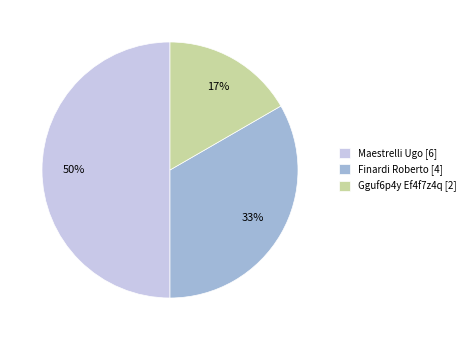

To the nearest percent, what is the difference between the Maestrelli Ugo [6] and Gguf6p4y Ef4f7z4q [2] slice percentages?

33%